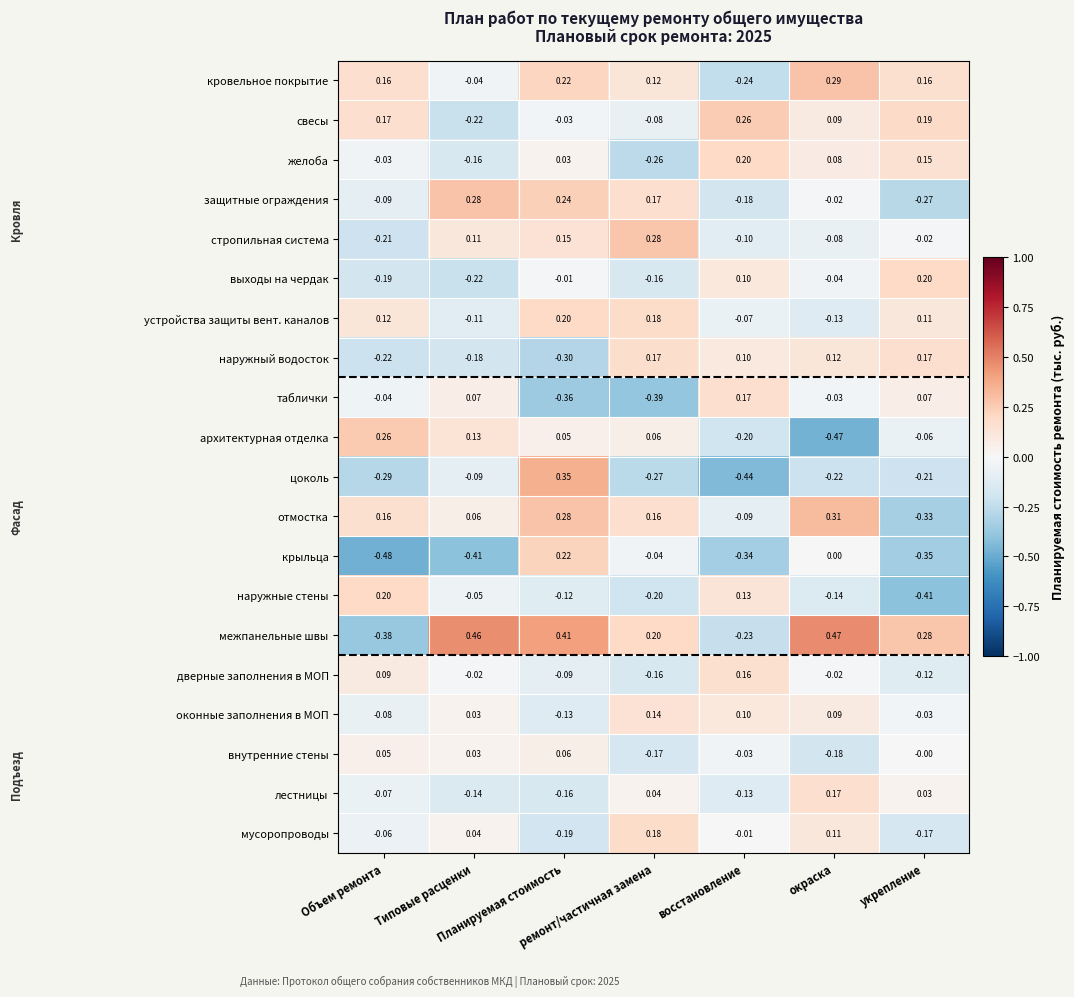

Which series has the largest range (max minus min)?

межпанельные швы